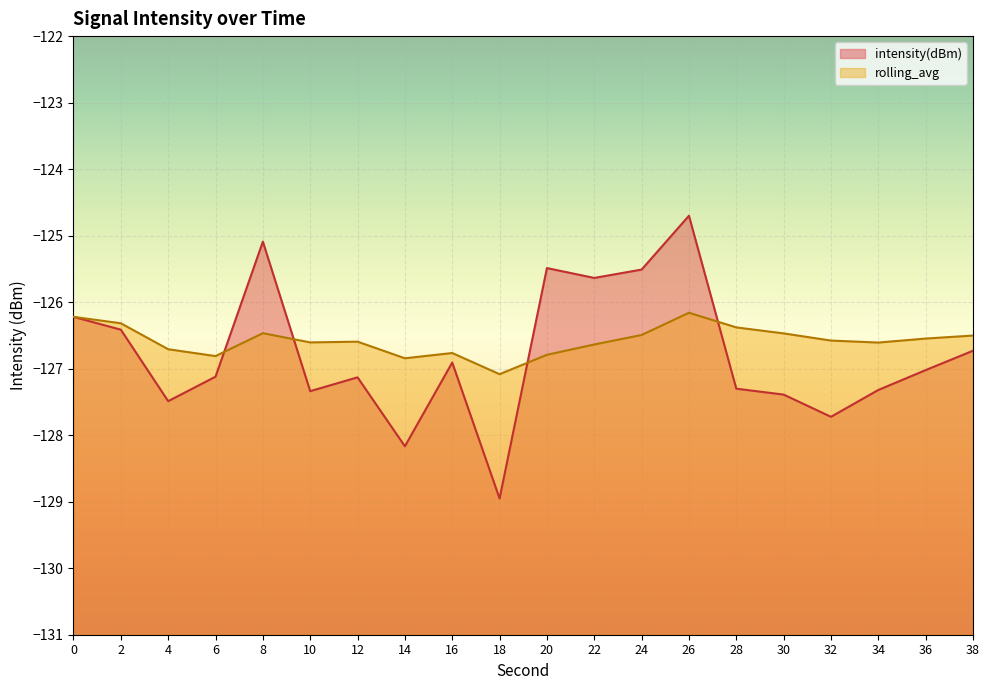

At which label does intensity(dBm) reach its peak?

26